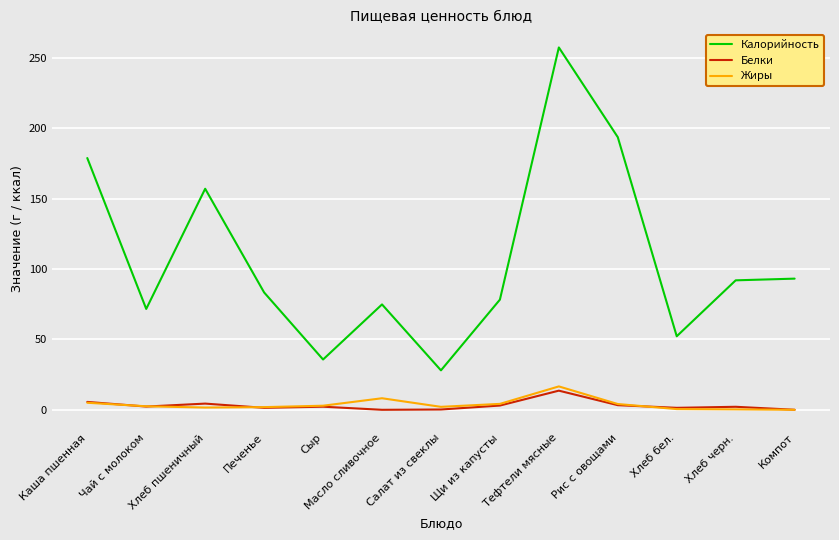

True or false: Калорийность and Жиры intersect in this chart.

False